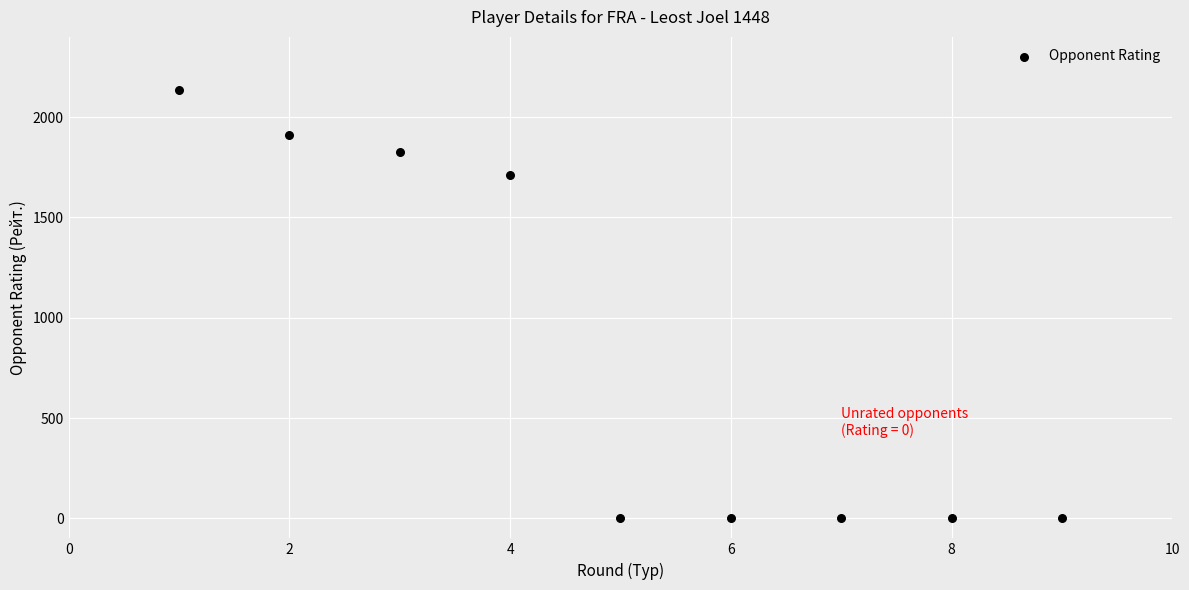

What Y value in the scatter plot is closest to 1067?

1709